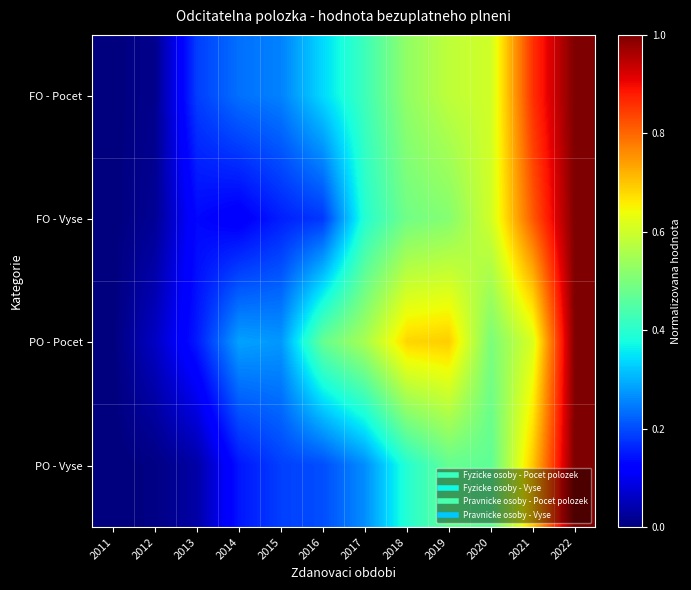

Which has a higher value, 2017 or 2021?

2021